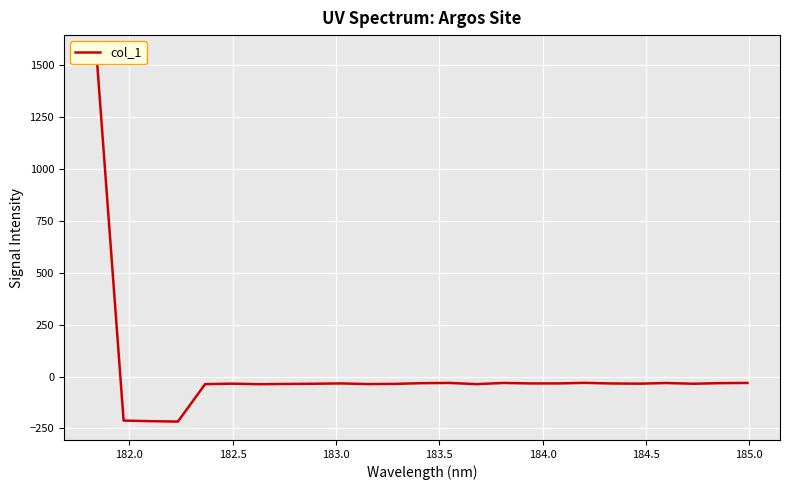

What is the maximum value shown in the chart?

1557.7